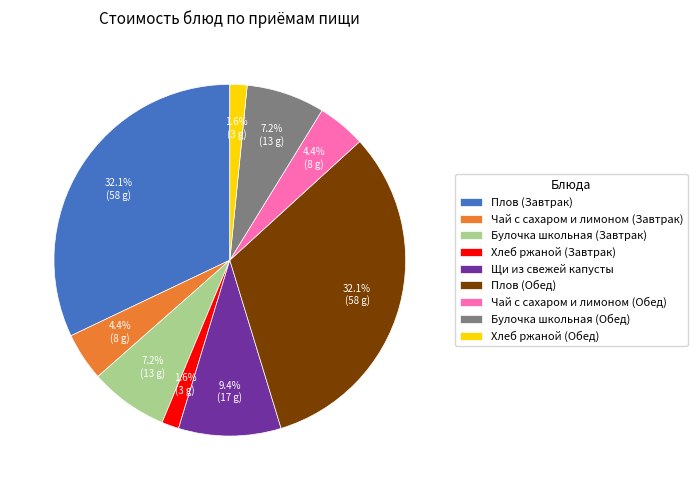

To the nearest percent, what portion does Булочка школьная (Обед) represent?

7%